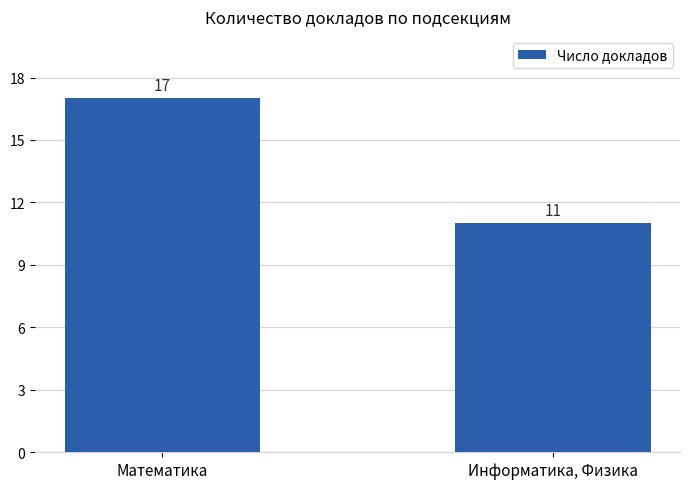

Rank the categories by value from lowest to highest.

Информатика, Физика, Математика